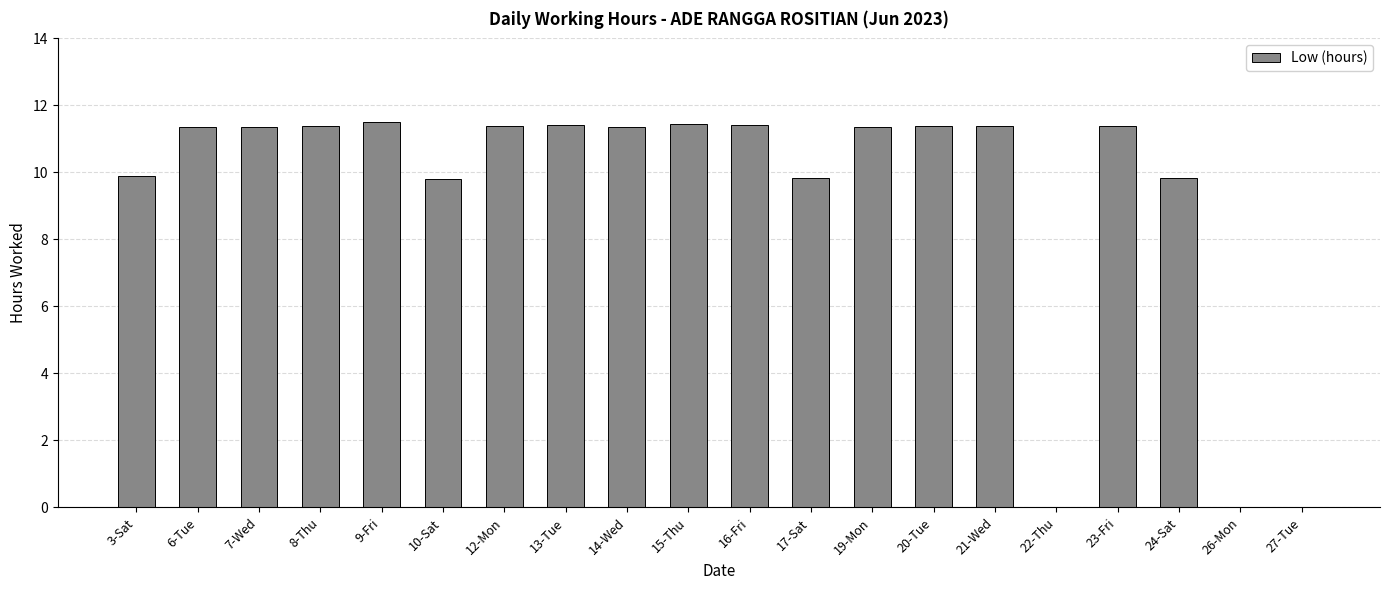

How many categories are shown in the chart?

20